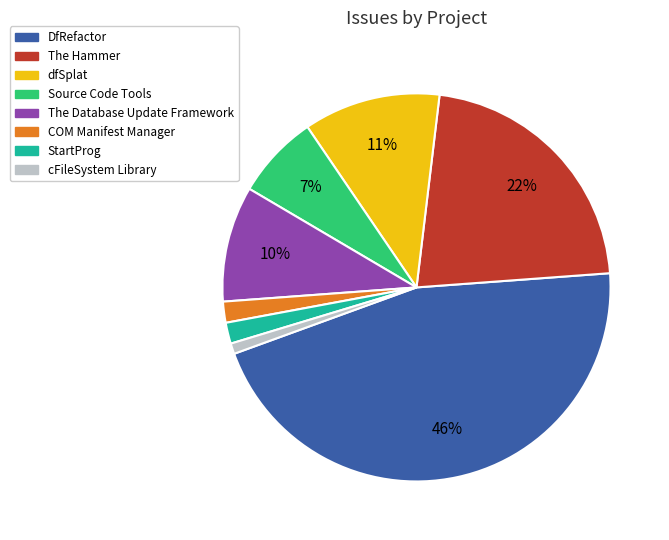

How many segments does this pie chart have?

8